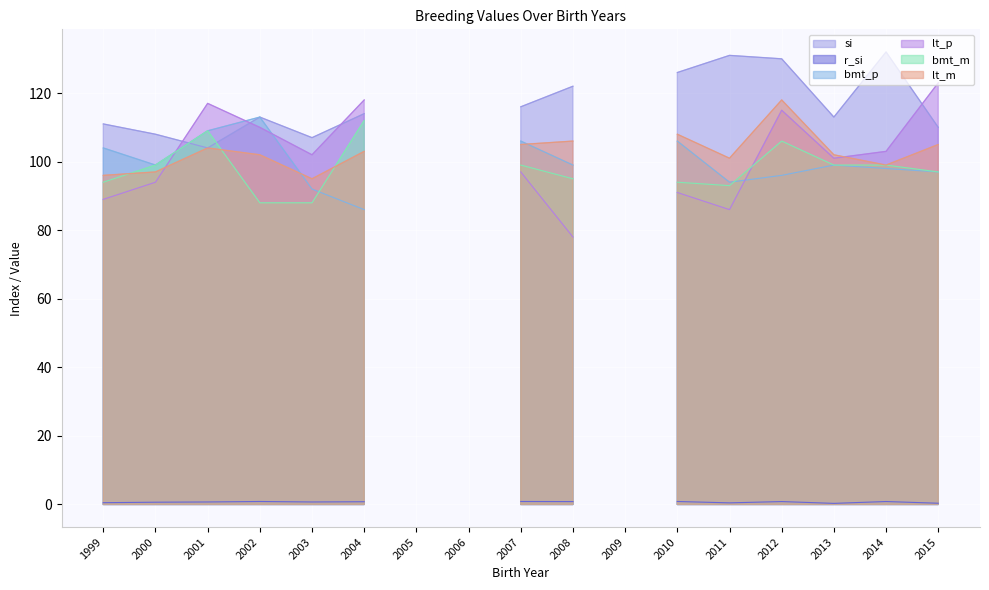

Where is bmt_m nearest to the value 56?

2002